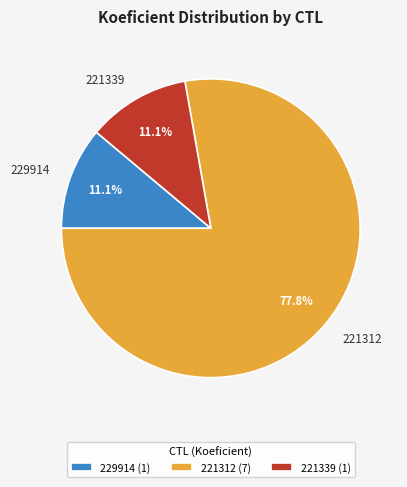

Is it true that 221312 is 78% of the pie?

True